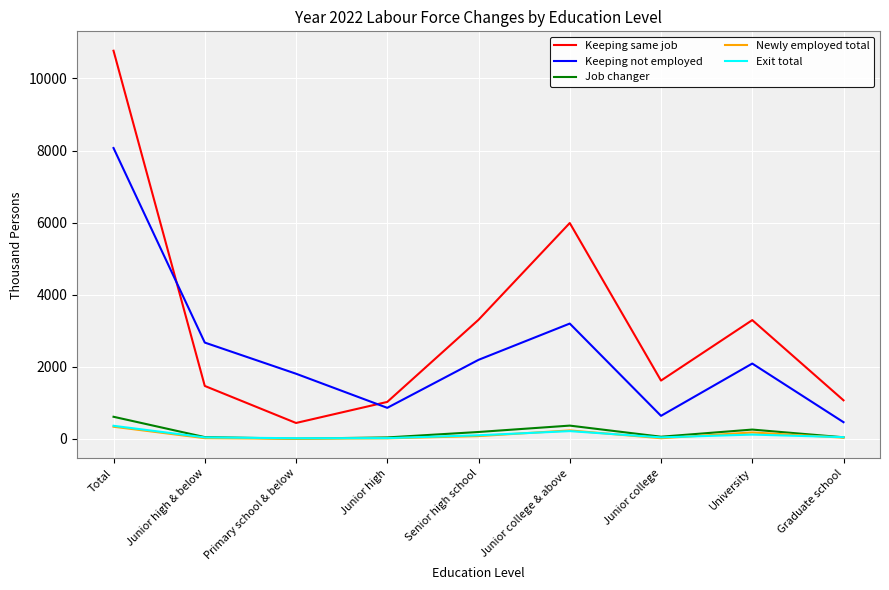

Which series has the largest total across all categories?

Keeping same job